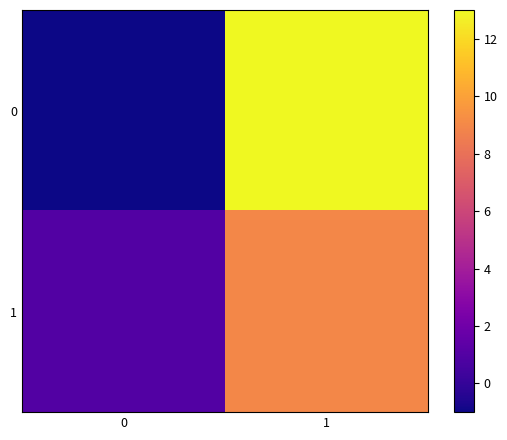

Rank the series at 0 from highest to lowest value.

1, 0